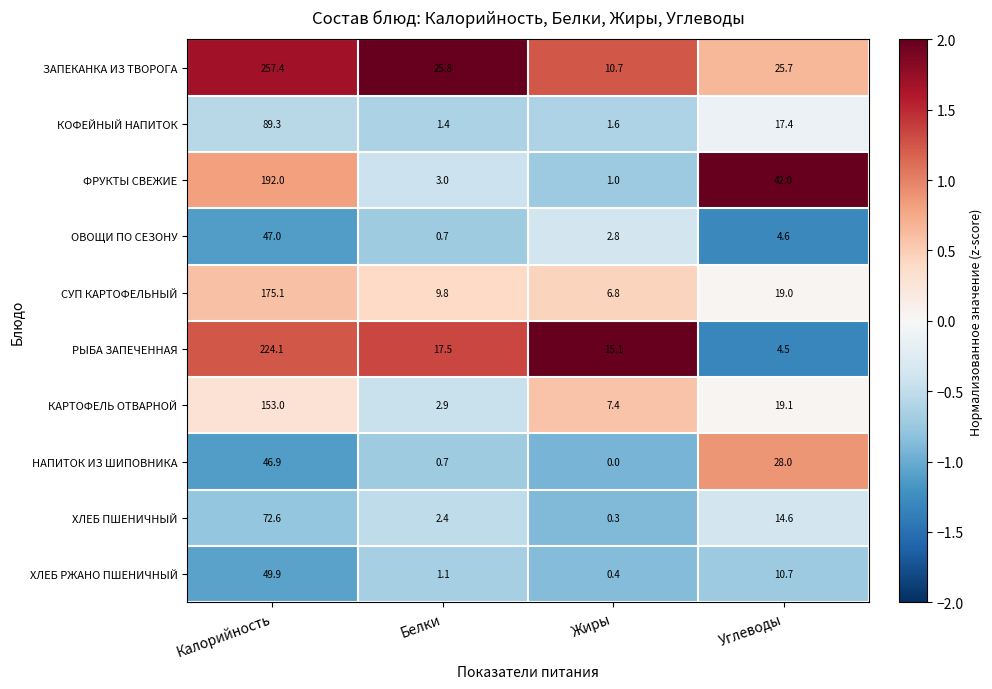

Which series changed the most between Белки and Углеводы?

ФРУКТЫ СВЕЖИЕ